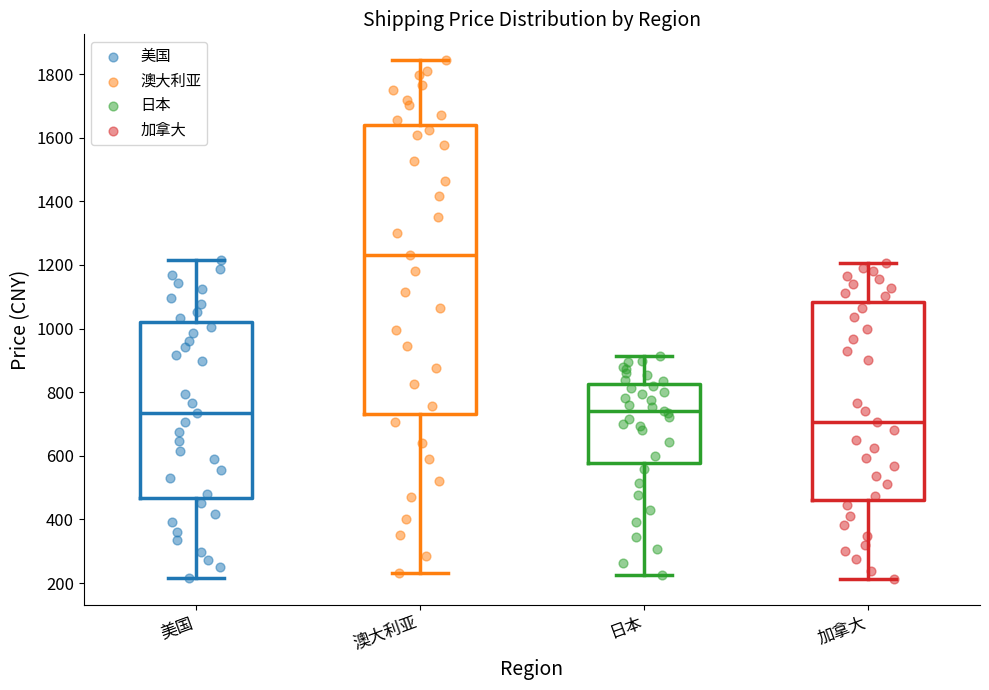

Reading left to right, transcribe this box plot: for each box, give where its median line is, the range the box spans, and where its two whiskers end, as read against the y-axis. The values are not printed on the chart, so give them approximately, as read against the axis.

美国: median 740, box 460 to 1020, whiskers 220 to 1220
澳大利亚: median 1240, box 740 to 1640, whiskers 240 to 1840
日本: median 740, box 580 to 820, whiskers 220 to 920
加拿大: median 700, box 460 to 1080, whiskers 220 to 1200